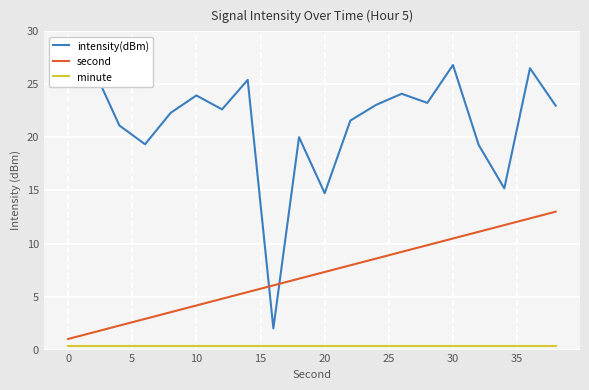

How many categories are shown in the chart?

20